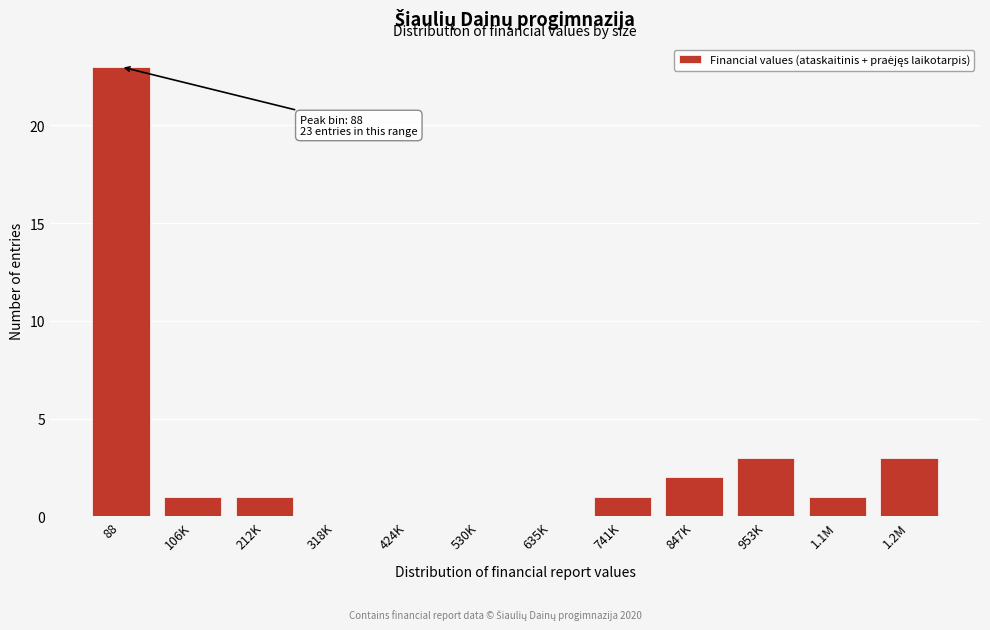

Reading left to right, list all the values displayed in this chart.

88=23	106K=1	212K=1	318K=0	424K=0	530K=0	635K=0	741K=1	847K=2	953K=3	1.1M=1	1.2M=3